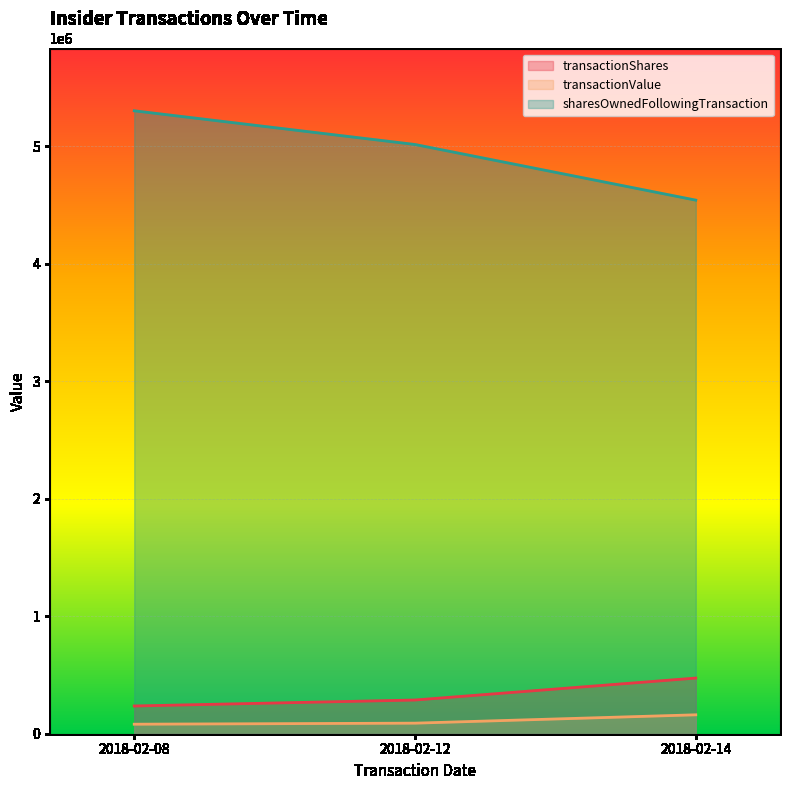

What value does the sharesOwnedFollowingTransaction series have at 2018-02-12?

5016917